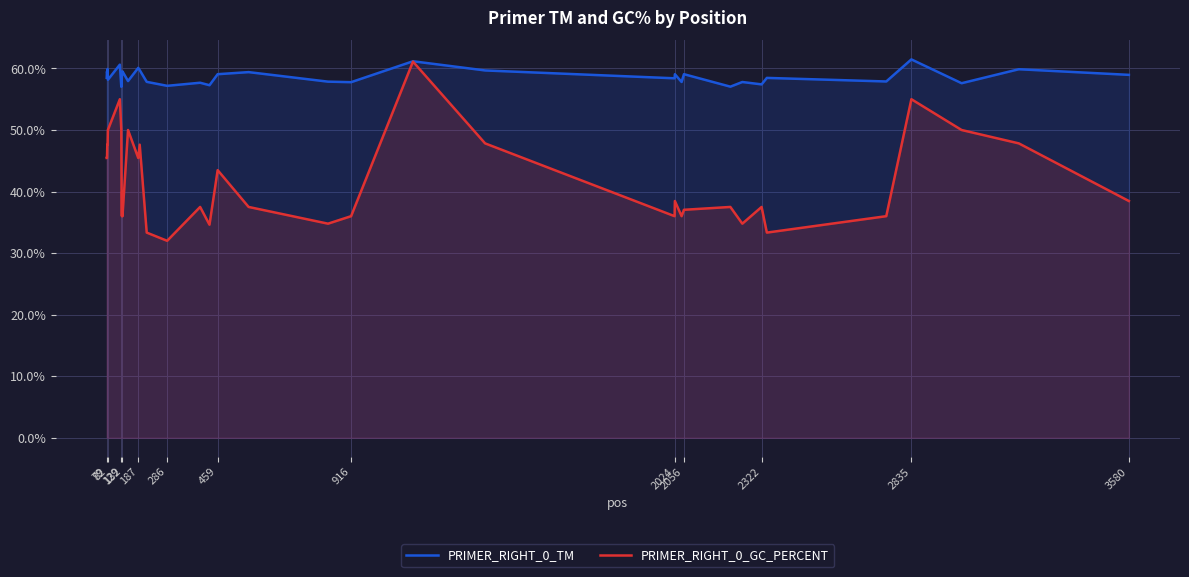

The PRIMER_RIGHT_0_TM series shows 89.9 at 916. True or false?

False